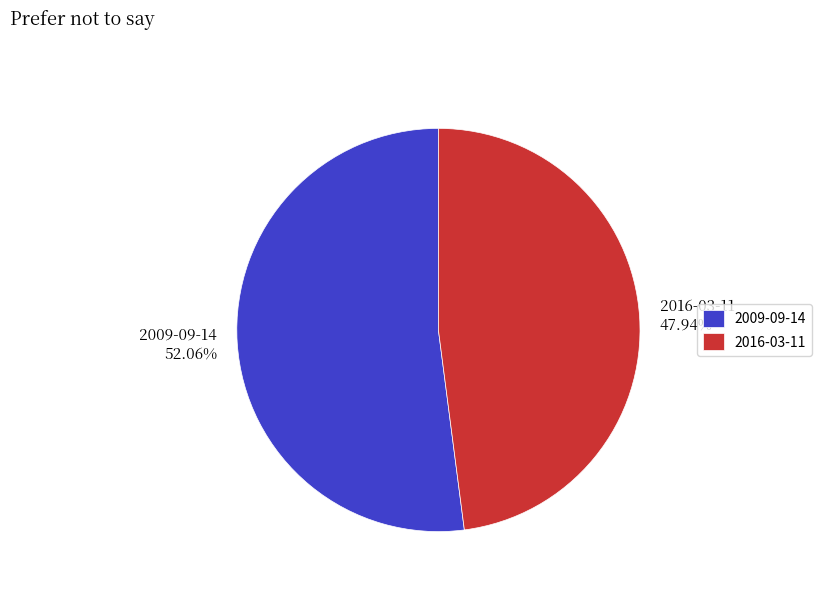

What percentage is the 2016-03-11 slice, to the nearest percent?

48%